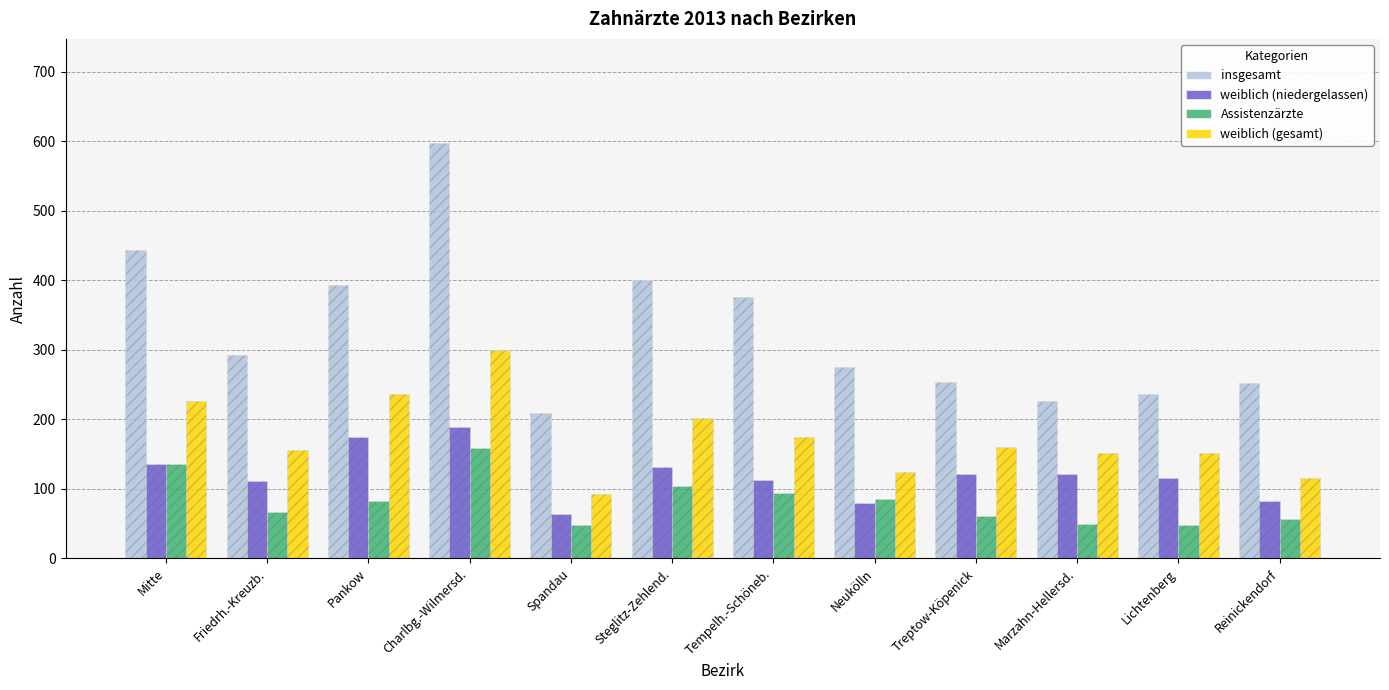

Reading left to right, transcribe all the data shown in this chart.

insgesamt: Mitte=444	Friedrh.-Kreuzb.=292	Pankow=393	Charlbg.-Wilmersd.=598	Spandau=209	Steglitz-Zehlend.=400	Tempelh.-Schöneb.=376	Neukölln=276	Treptow-Köpenick=253	Marzahn-Hellersd.=226	Lichtenberg=237	Reinickendorf=252
weiblich (niedergelassen): Mitte=136	Friedrh.-Kreuzb.=111	Pankow=174	Charlbg.-Wilmersd.=189	Spandau=64	Steglitz-Zehlend.=131	Tempelh.-Schöneb.=113	Neukölln=79	Treptow-Köpenick=122	Marzahn-Hellersd.=121	Lichtenberg=115	Reinickendorf=83
Assistenzärzte: Mitte=135	Friedrh.-Kreuzb.=67	Pankow=83	Charlbg.-Wilmersd.=159	Spandau=48	Steglitz-Zehlend.=104	Tempelh.-Schöneb.=94	Neukölln=85	Treptow-Köpenick=61	Marzahn-Hellersd.=49	Lichtenberg=48	Reinickendorf=57
weiblich (gesamt): Mitte=227	Friedrh.-Kreuzb.=156	Pankow=237	Charlbg.-Wilmersd.=300	Spandau=93	Steglitz-Zehlend.=202	Tempelh.-Schöneb.=175	Neukölln=124	Treptow-Köpenick=160	Marzahn-Hellersd.=152	Lichtenberg=151	Reinickendorf=115